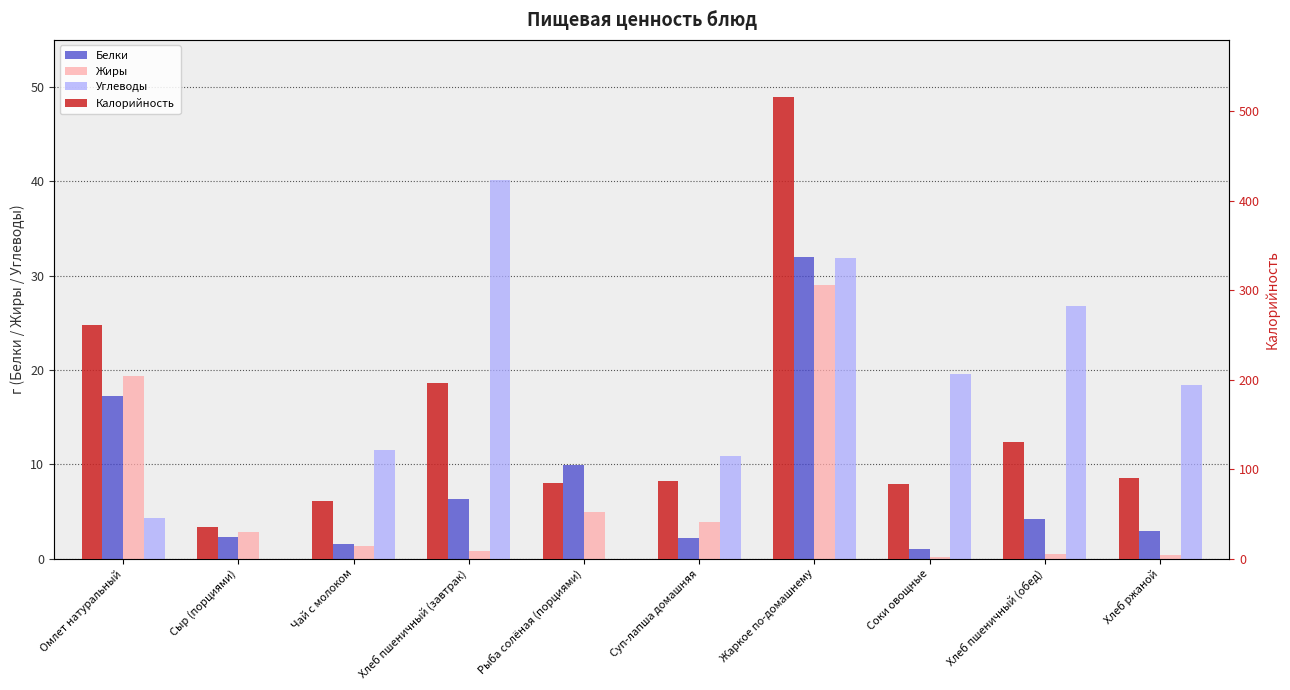

How many series are shown in this chart?

4